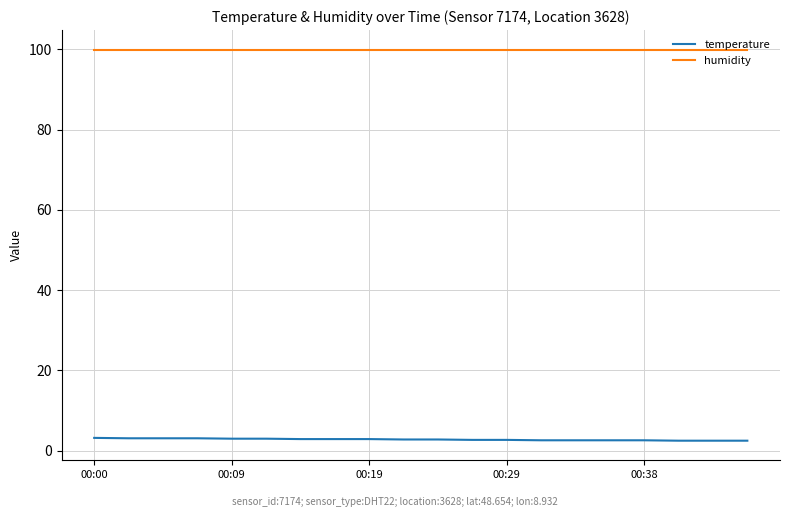

List the series in order of their overall mean, lowest first.

temperature, humidity